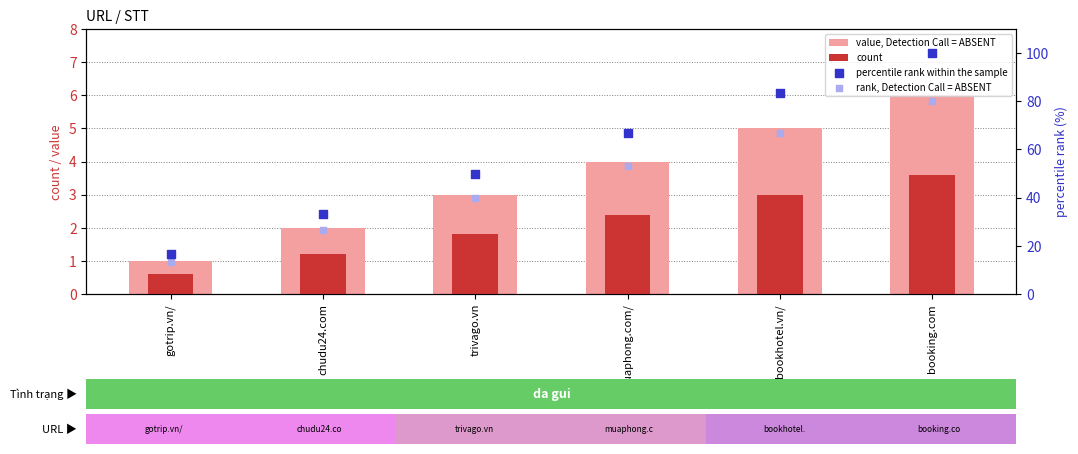

Is the value of value, Detection Call = ABSENT at gotrip.vn/ greater than the value of rank, Detection Call = ABSENT at trivago.vn?

No